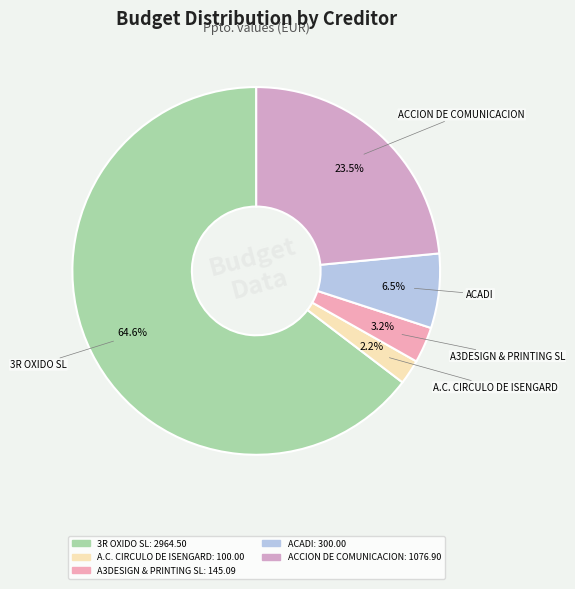

How much of the chart is everything except A.C. CIRCULO DE ISENGARD?

97.8%